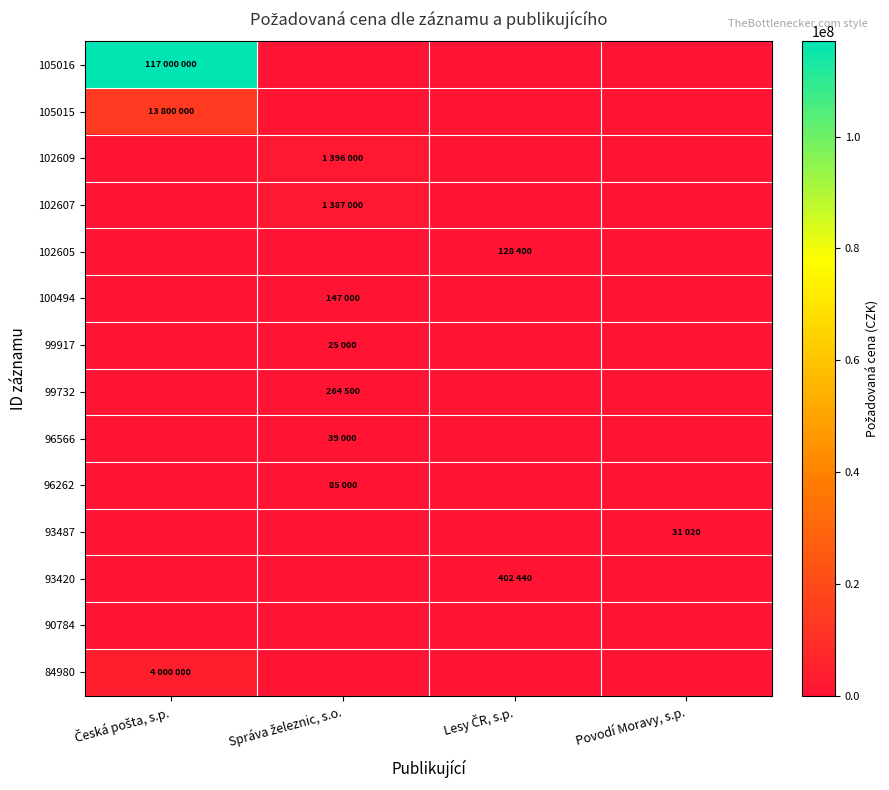

What is the total value across all series at Správa železnic, s.o.?

3343500